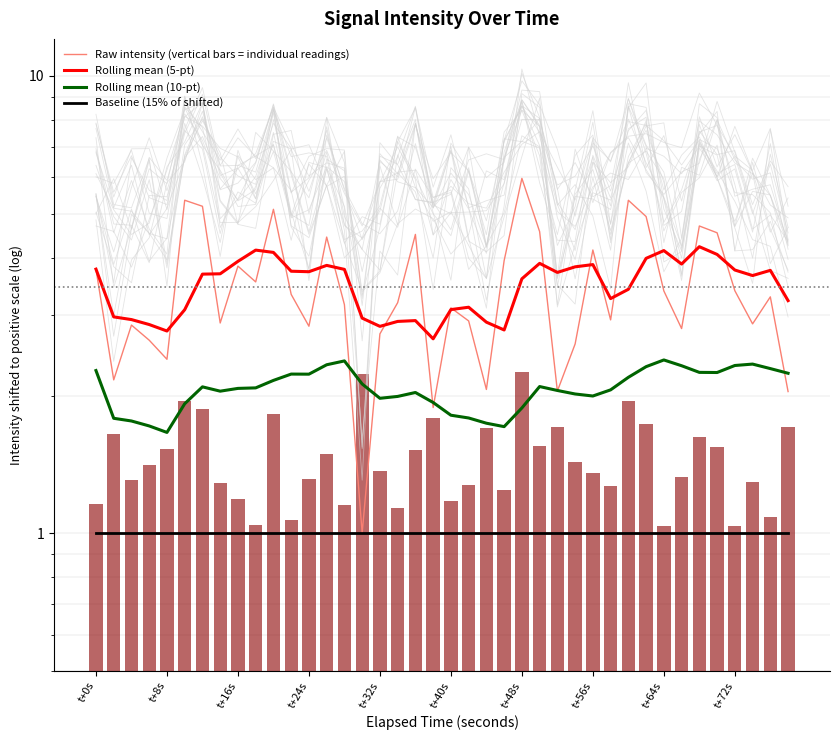

What is the difference between the maximum and second lowest values in the Raw intensity (vertical bars = individual readings) series?

4.1